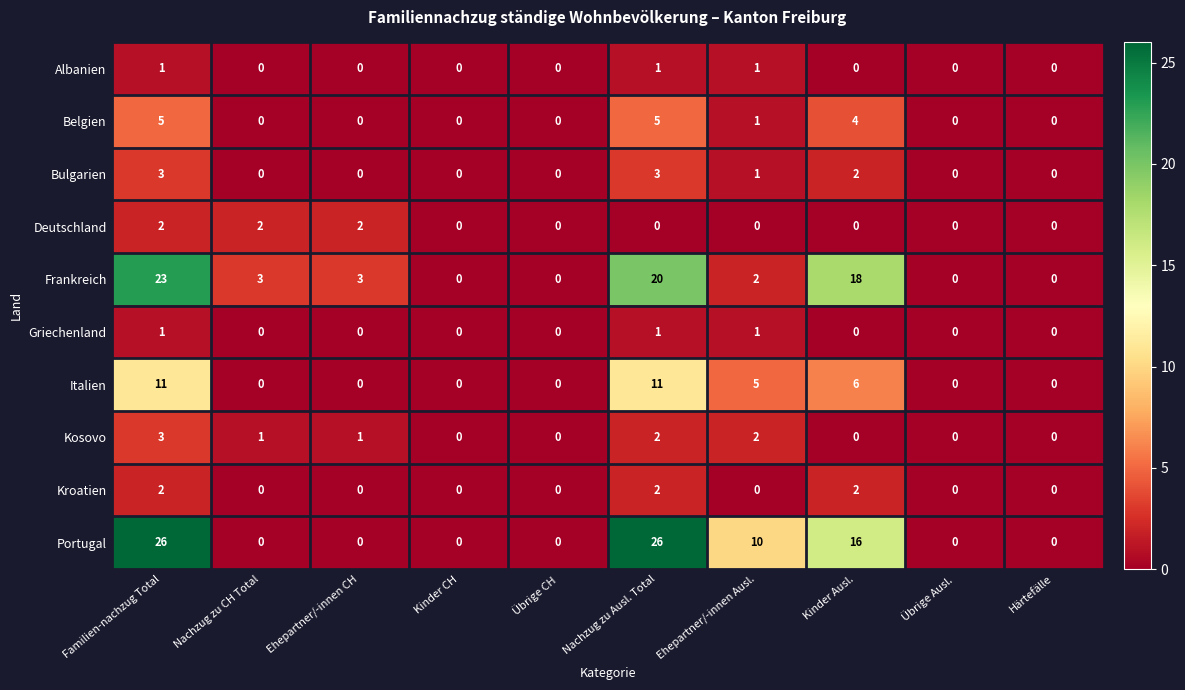

Between Übrige CH and Kinder Ausl., which series saw the biggest shift?

Frankreich